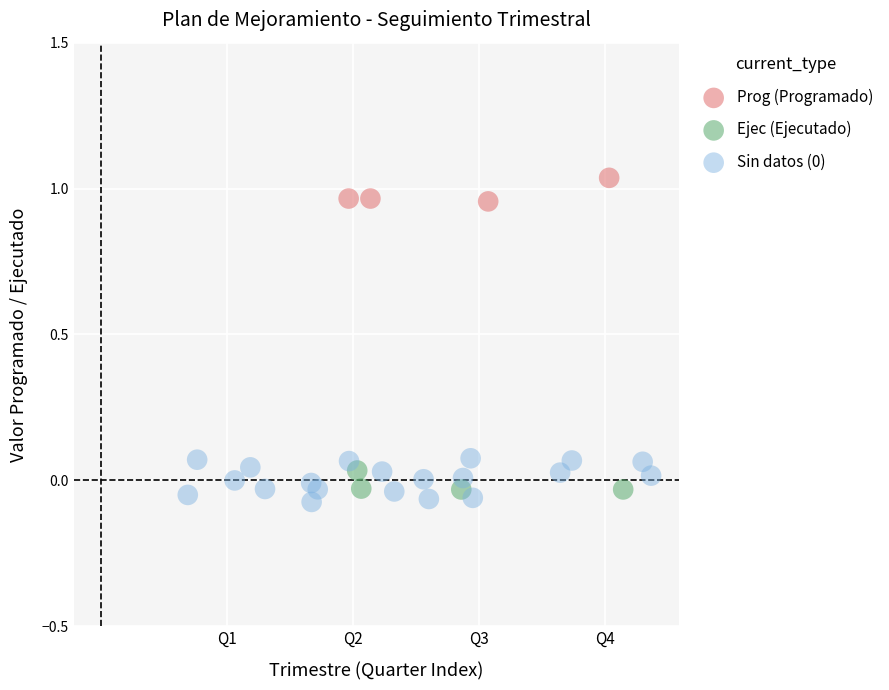

Which series reaches the maximum Y coordinate?

Prog (Programado)